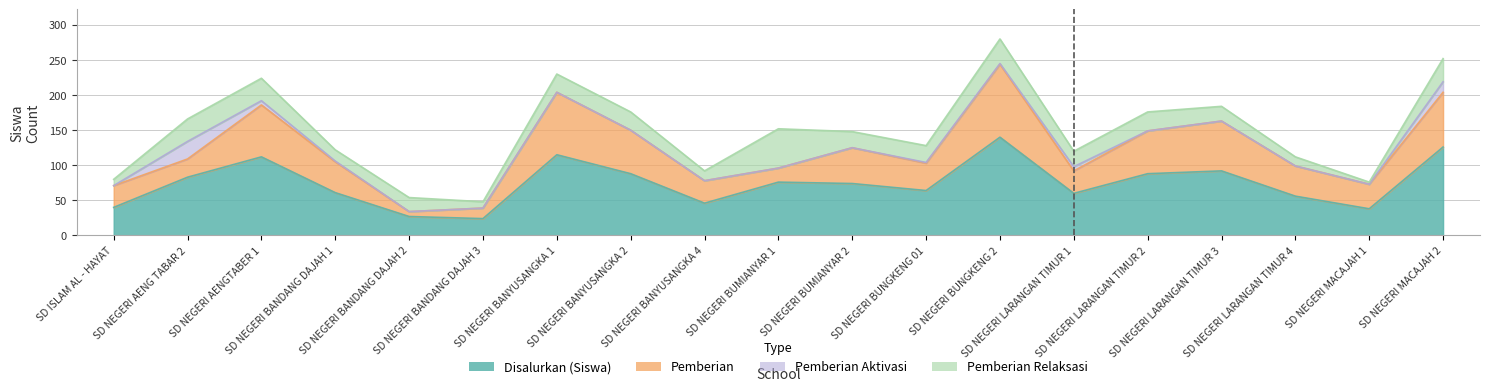

How many distinct data groups are displayed?

4